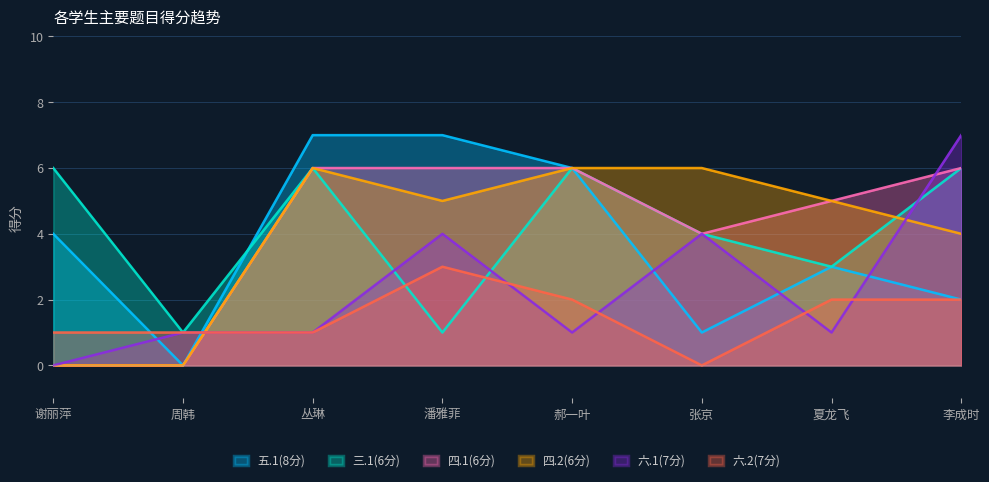

What is the average value of the 四.1(6分) series?

4